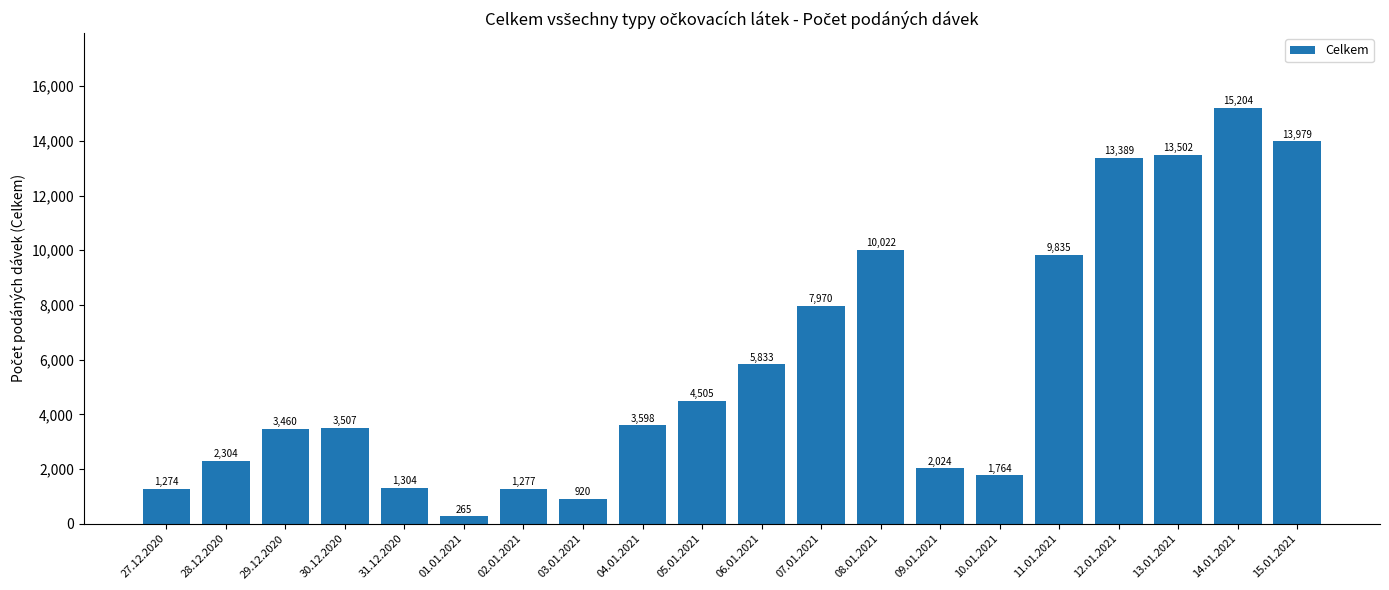

Which category has the highest value across all series?

14.01.2021